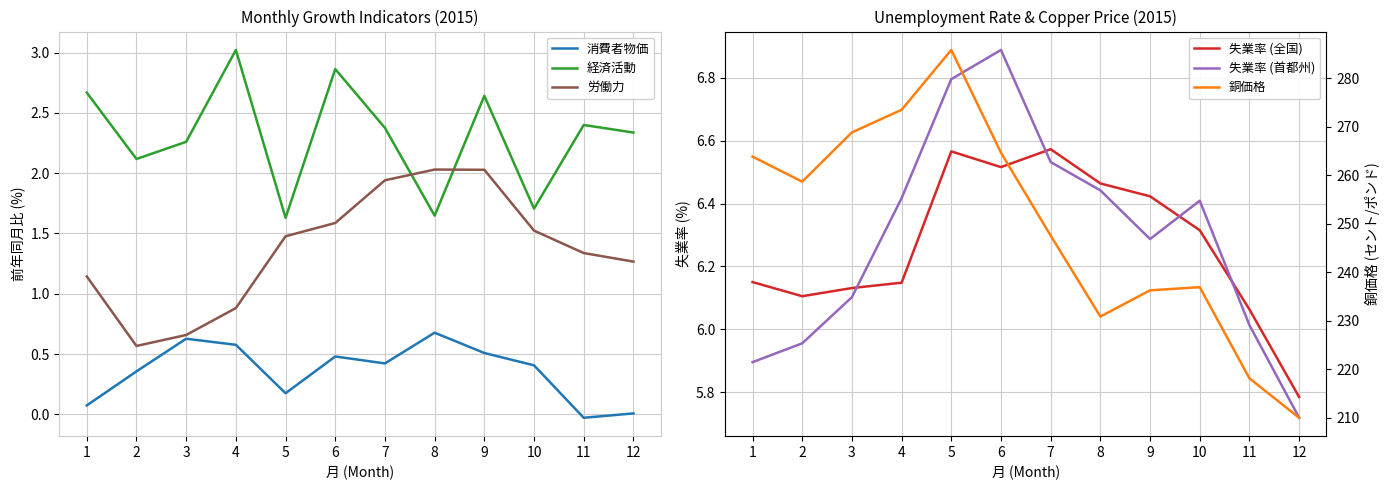

How many data points in 銅価格 are above 258?

6